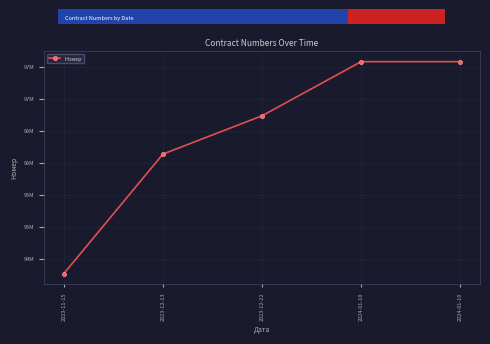

Is this an area chart (filled region under the line)?

No